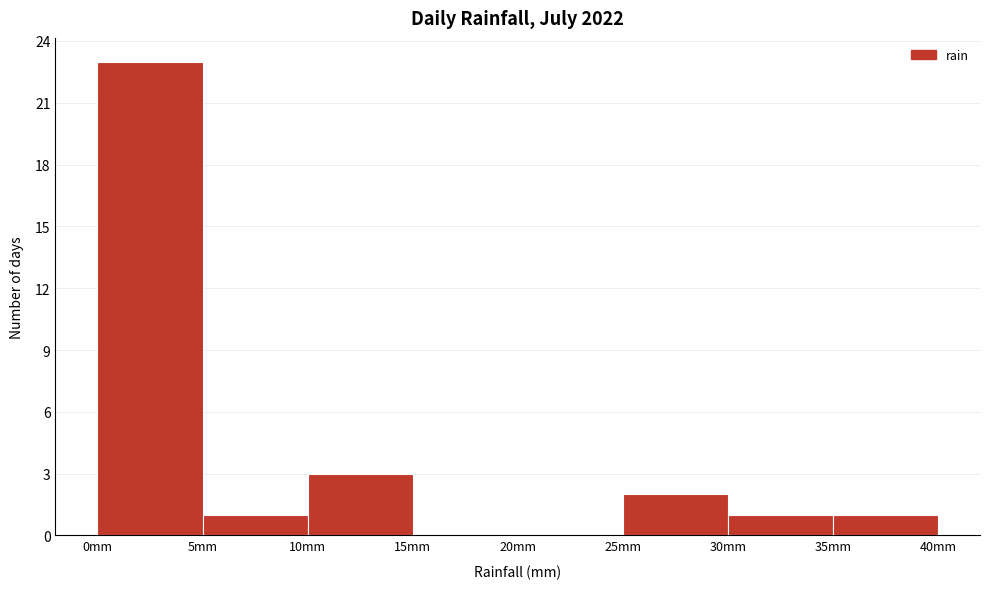

Reading left to right, transcribe this chart: for each bar, give the range it covers on the x-axis and its height. The values are not printed on the chart, so give them approximately, as read against the axis.

0 to 5: 23
5 to 10: 1
10 to 15: 3
15 to 20: 0
20 to 25: 0
25 to 30: 2
30 to 35: 1
35 to 40: 1